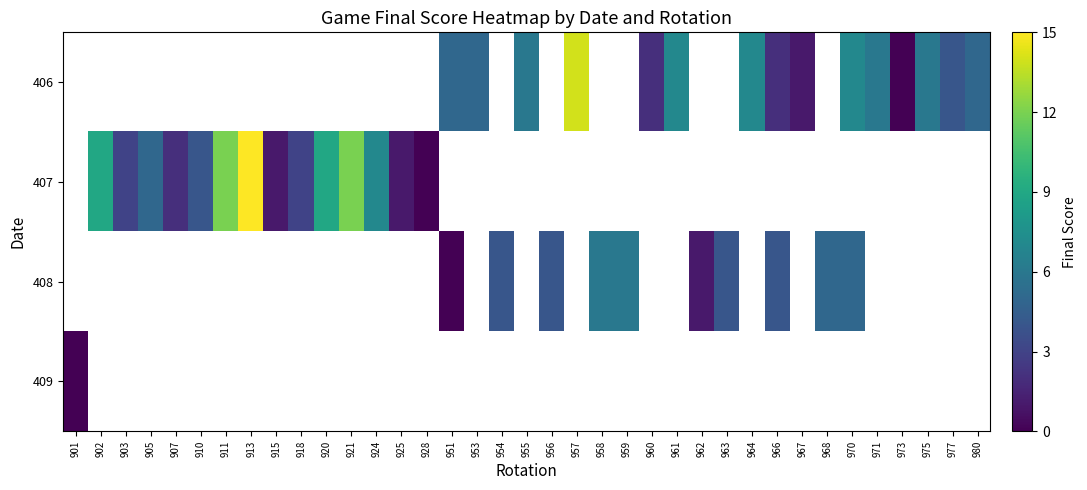

Is the value of 409 at 951 greater than the value of 408 at 905?

No